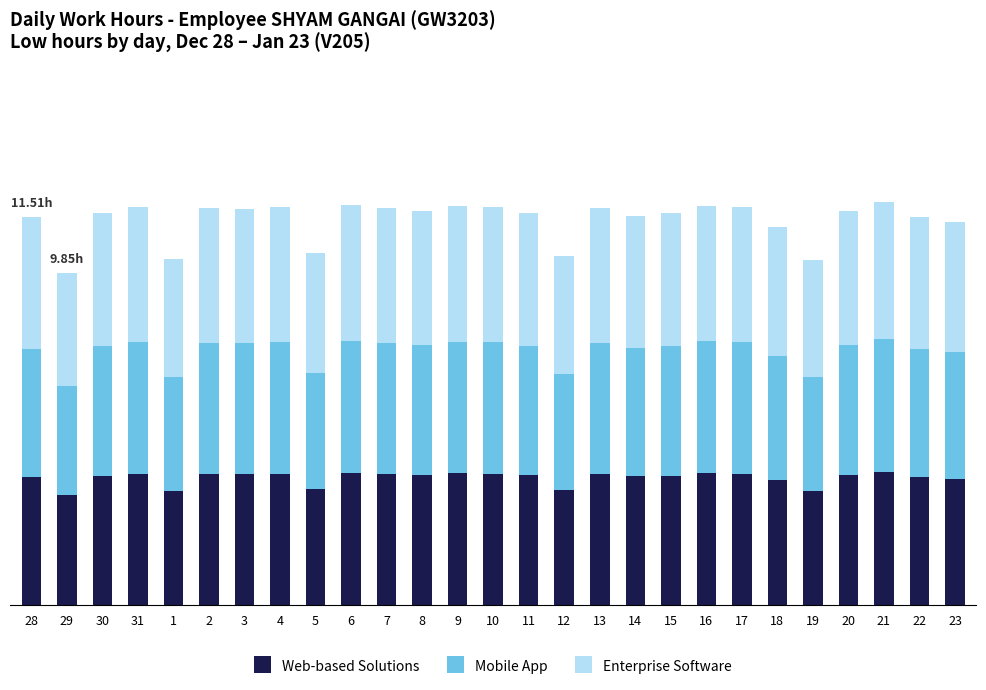

What are all the series names shown in the legend?

Web-based Solutions, Mobile App, Enterprise Software